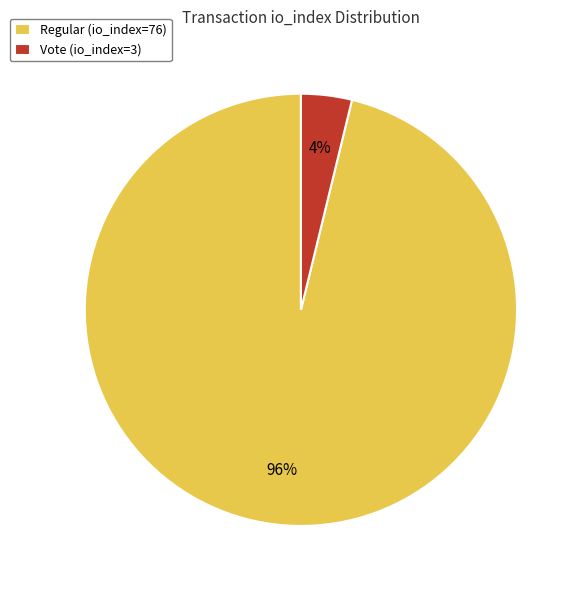

Is Vote (io_index=3) the majority of the pie?

No